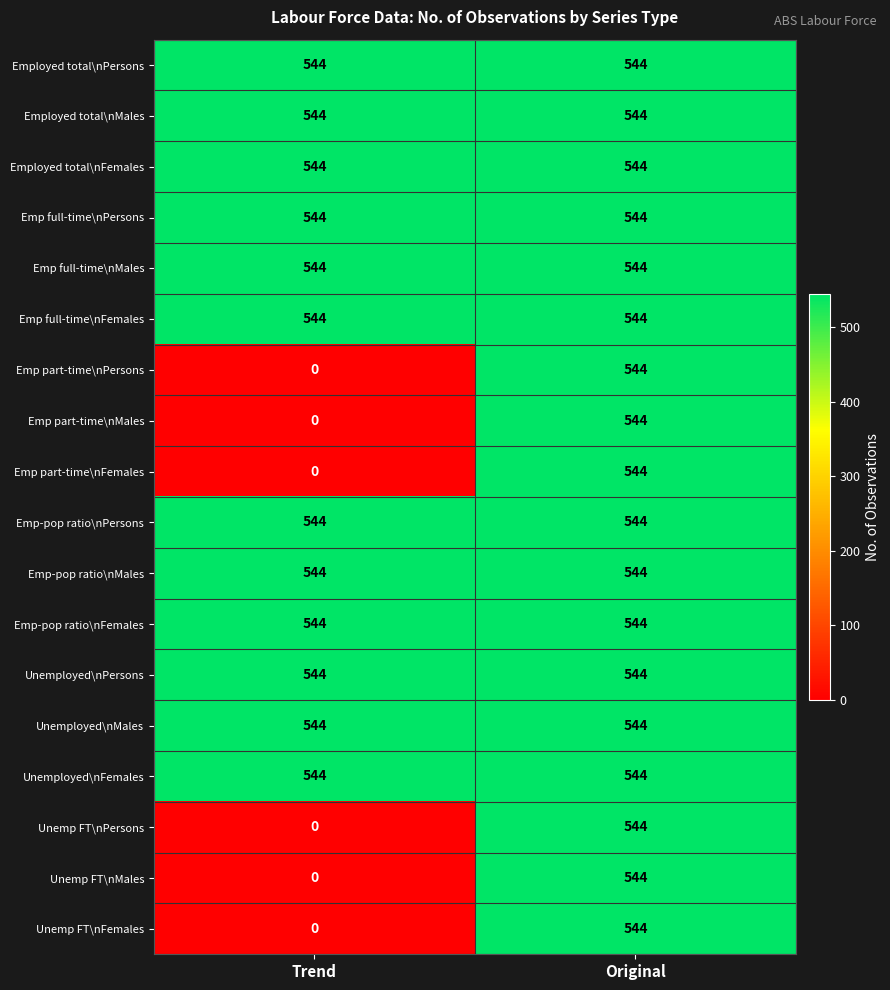

What is the approximate value of Emp-pop ratio\nFemales at Trend?

544